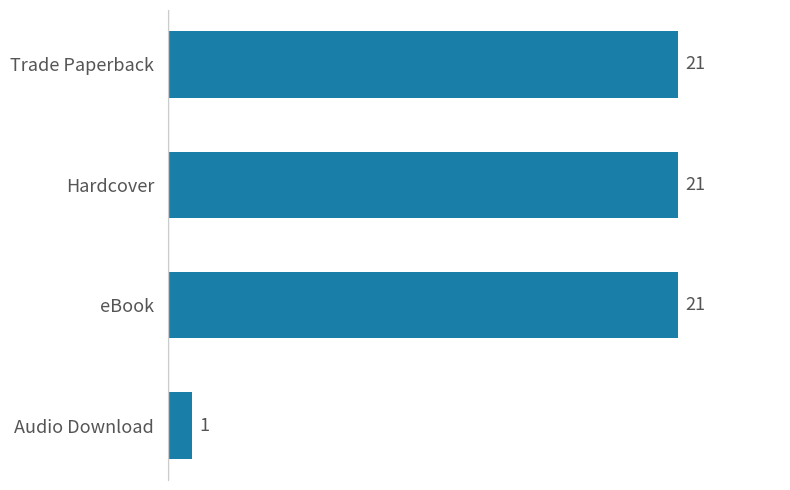

What is the minimum value shown in the chart?

1